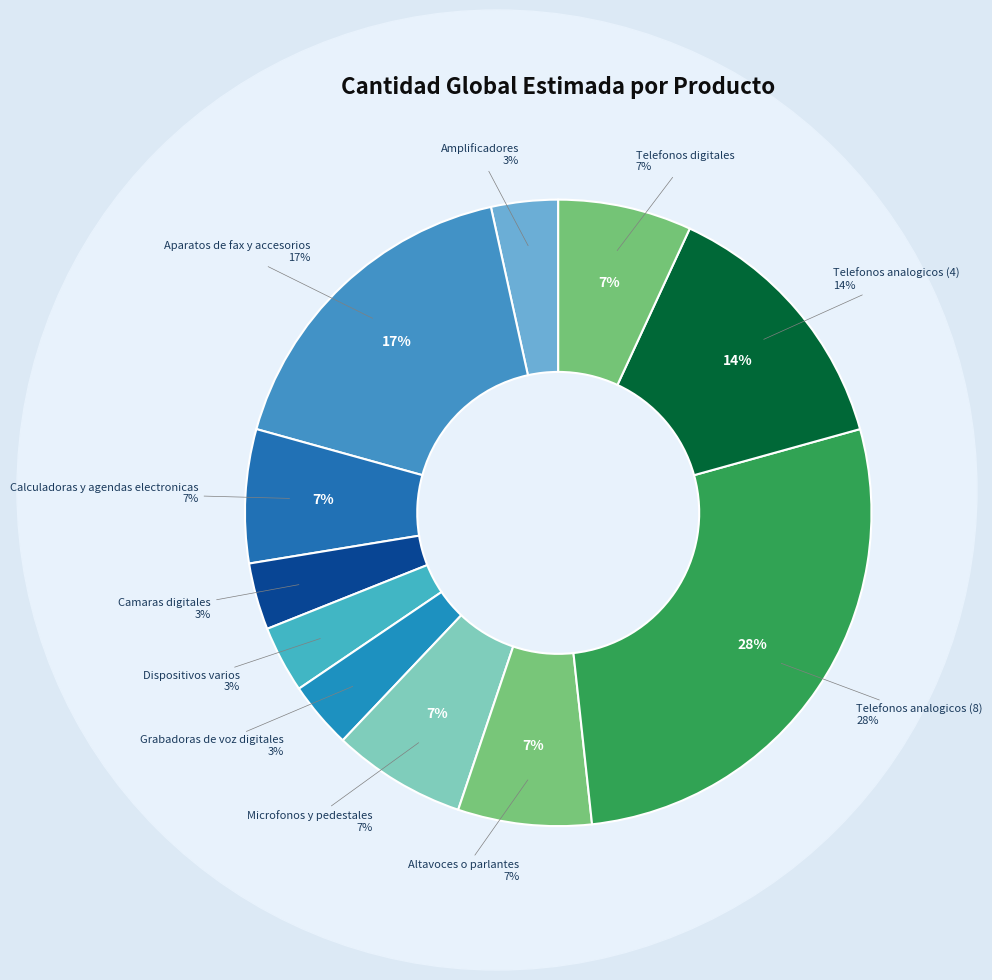

What percentage is the Altavoces o parlantes slice, to the nearest percent?

7%